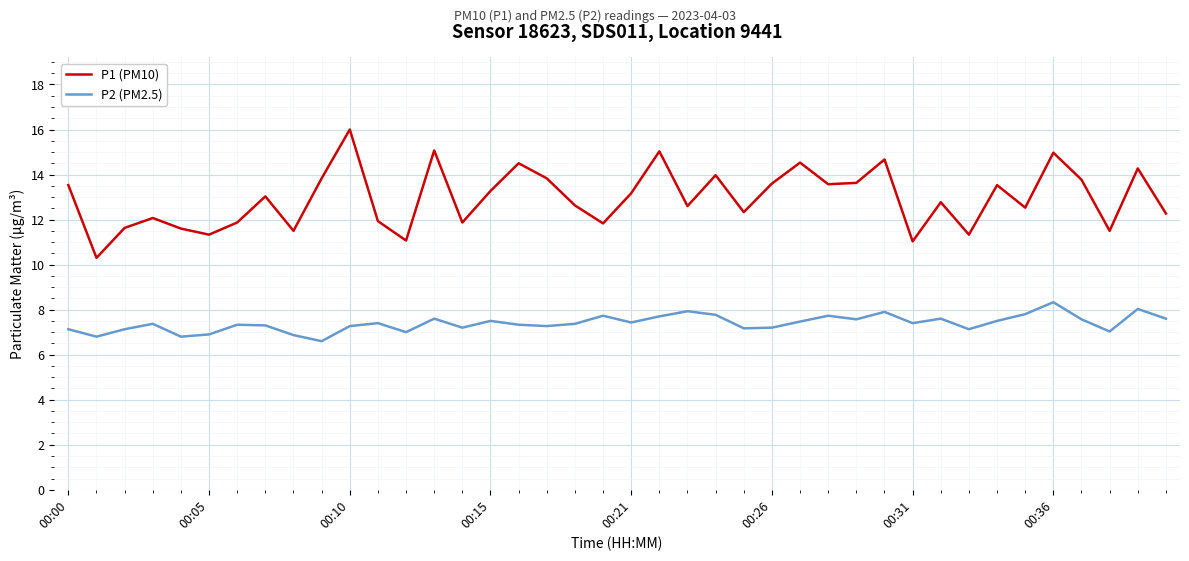

What is the difference between the maximum and minimum values in the P2 (PM2.5) series?

1.7